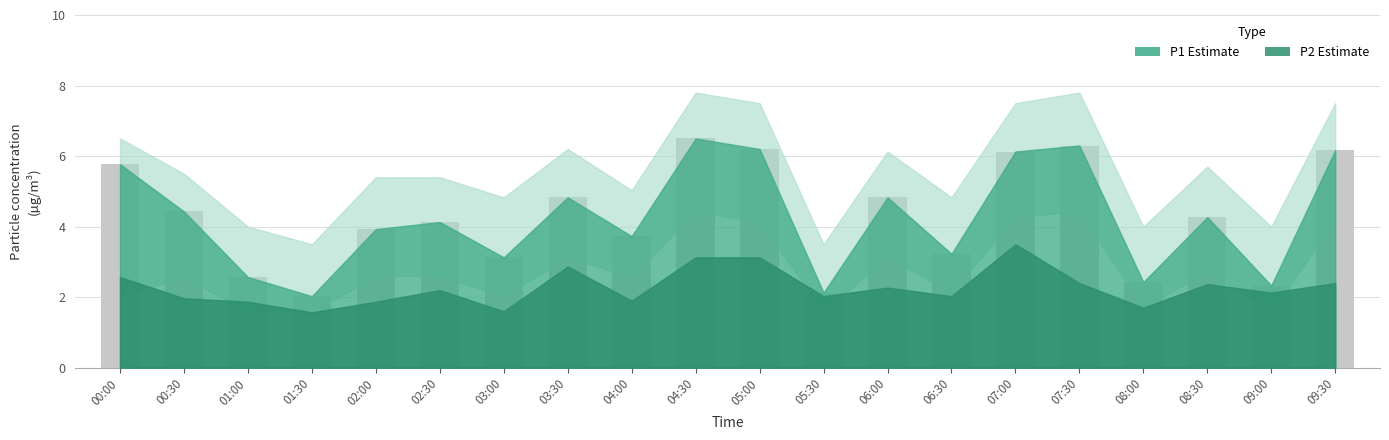

At which category does the chart reach its minimum across all series?

01:30